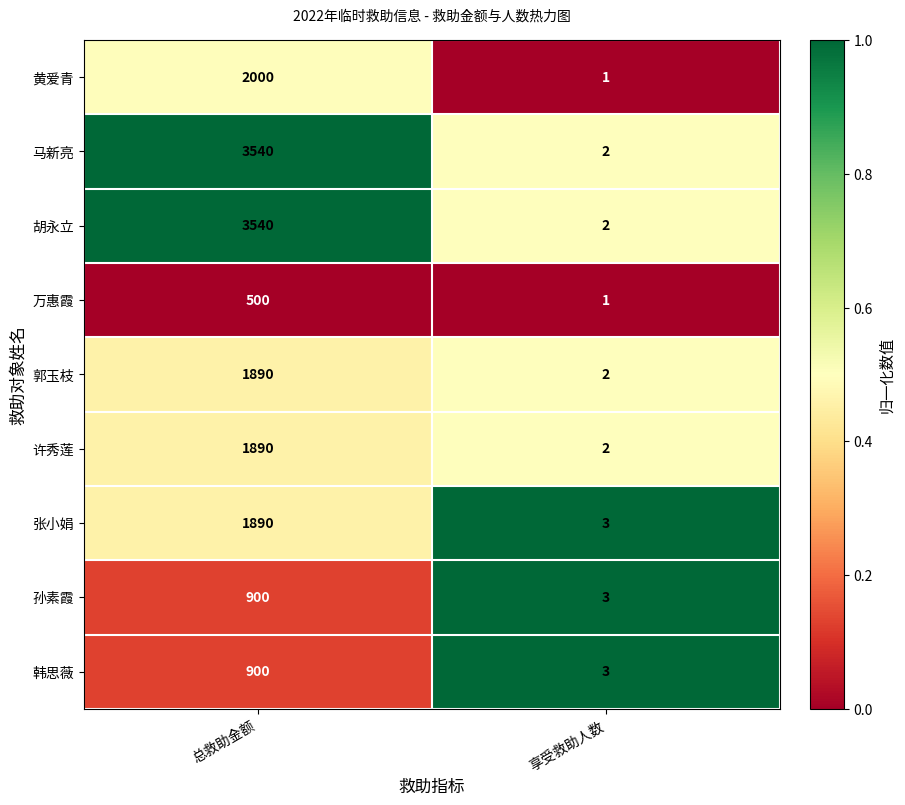

Read the 许秀莲 value at 总救助金额, to the nearest 100.

1900